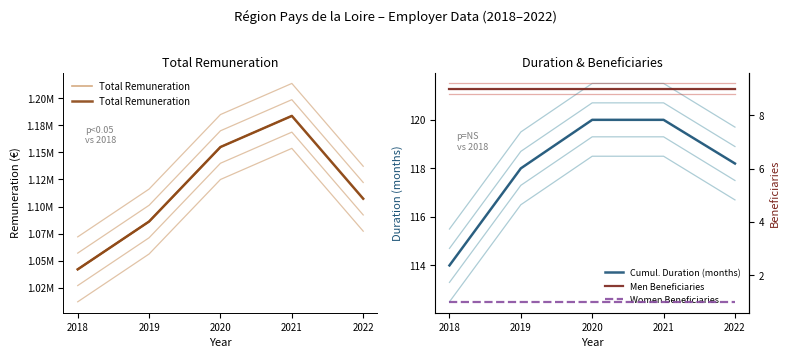

Does the chart display data point markers on the line(s)?

No